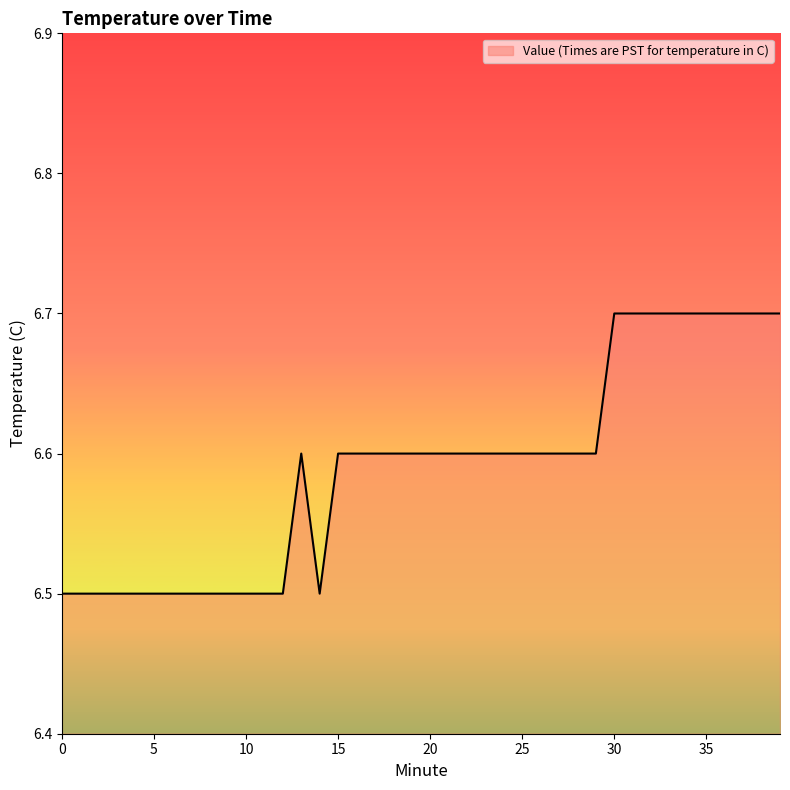

What is the sum of all values?

263.6